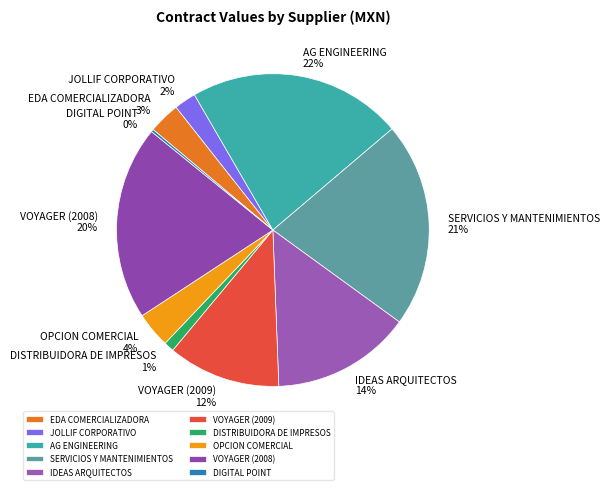

To the nearest percent, what is the average slice percentage?

10%